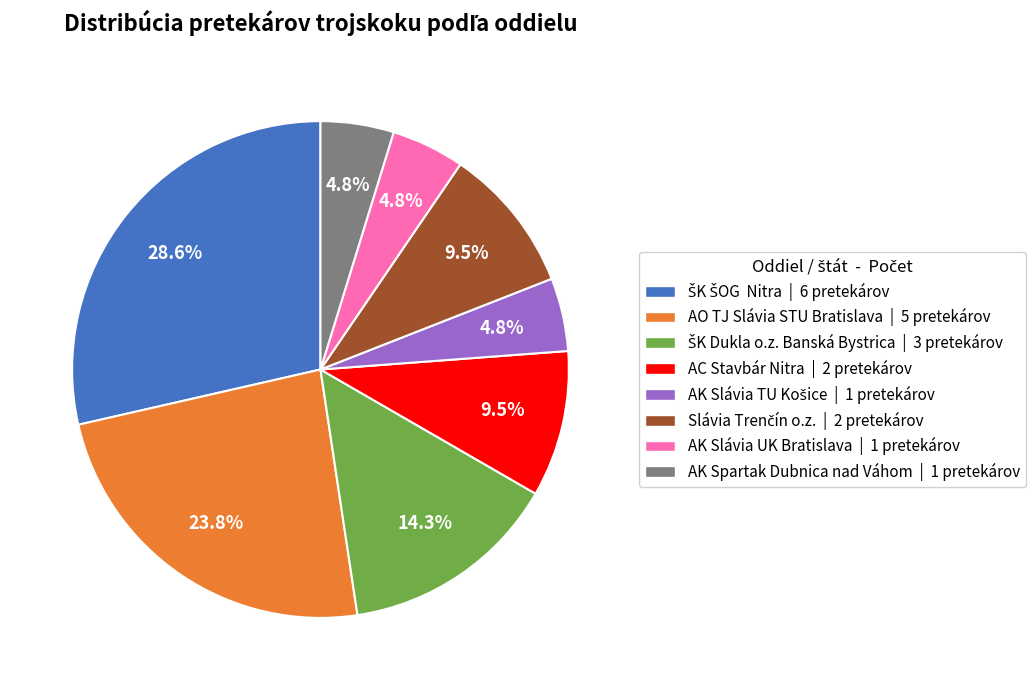

Is AC Stavbár Nitra | 2 pretekárov the majority of the pie?

No